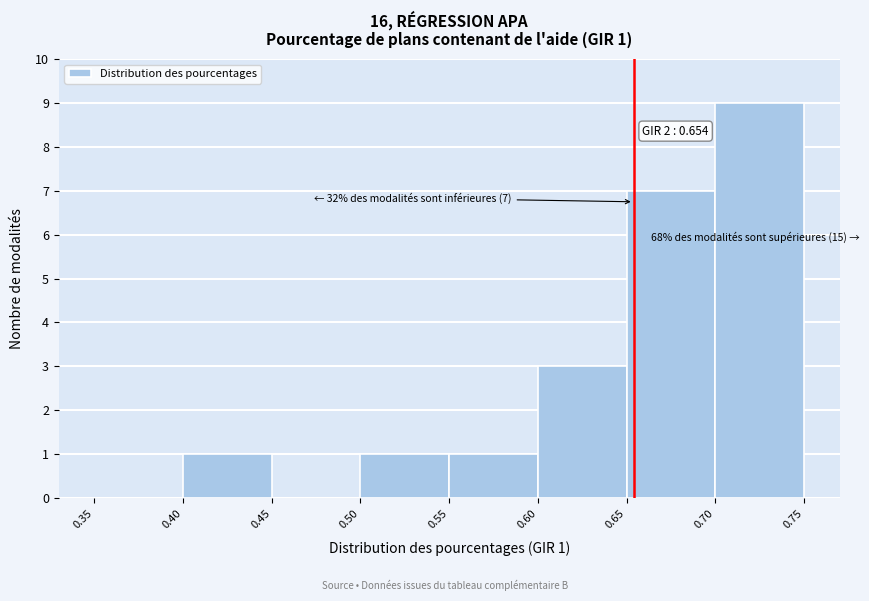

Over which range of the x-axis is the bar tallest?

0.70 to 0.75